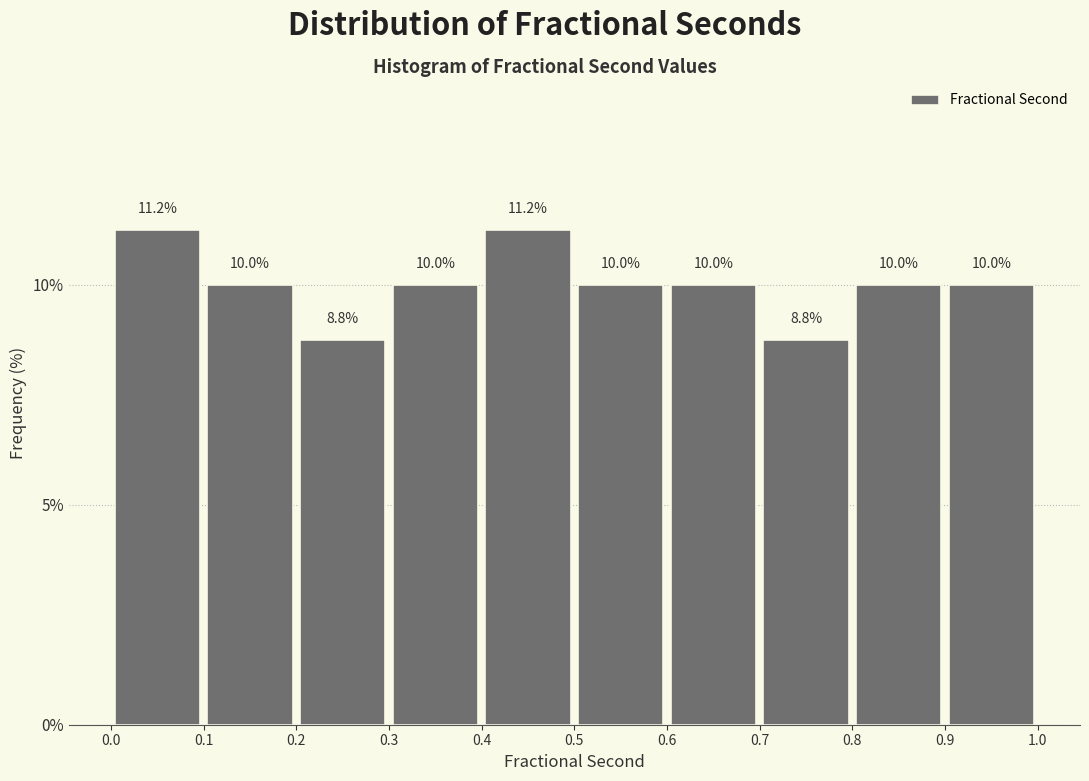

Reading left to right, list every bar in this chart as the range it spans on the x-axis followed by its height.

0.0 to 0.1: 11.2
0.1 to 0.2: 10.0
0.2 to 0.3: 8.8
0.3 to 0.4: 10.0
0.4 to 0.5: 11.2
0.5 to 0.6: 10.0
0.6 to 0.7: 10.0
0.7 to 0.8: 8.8
0.8 to 0.9: 10.0
0.9 to 1.0: 10.0